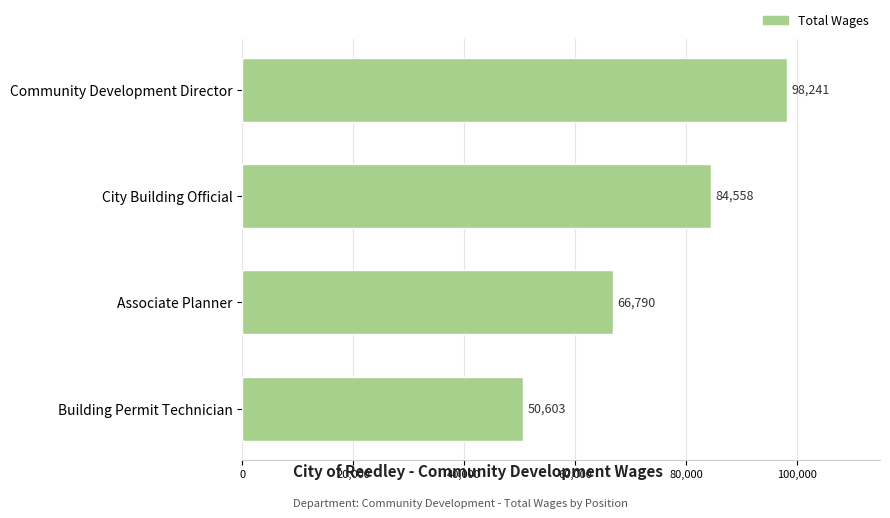

What is the smallest value displayed?

50603